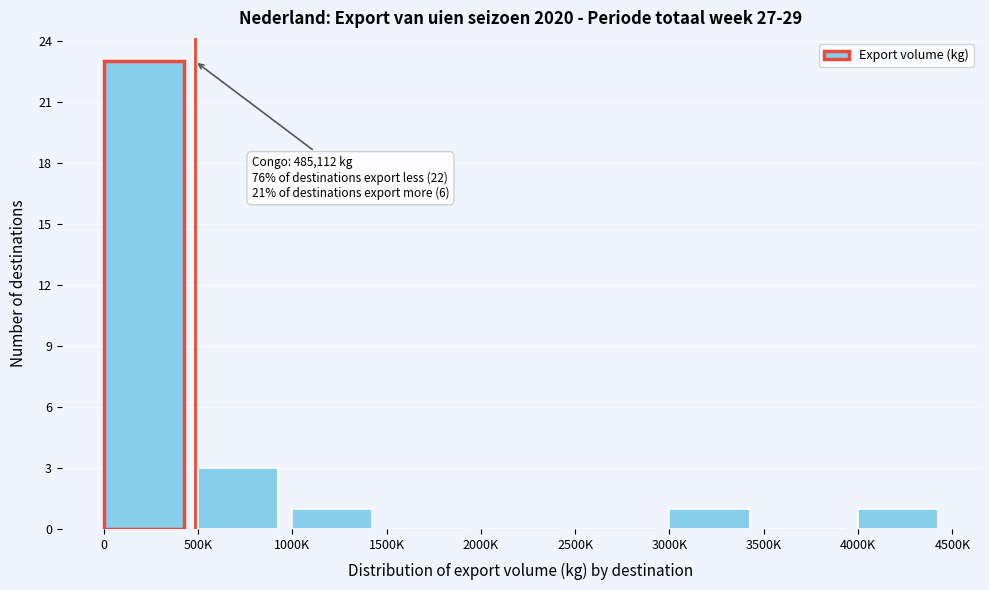

Reading left to right, transcribe all the data shown in this chart.

0=23	500K=3	1000K=1	1500K=0	2000K=0	2500K=0	3000K=1	3500K=0	4000K=1